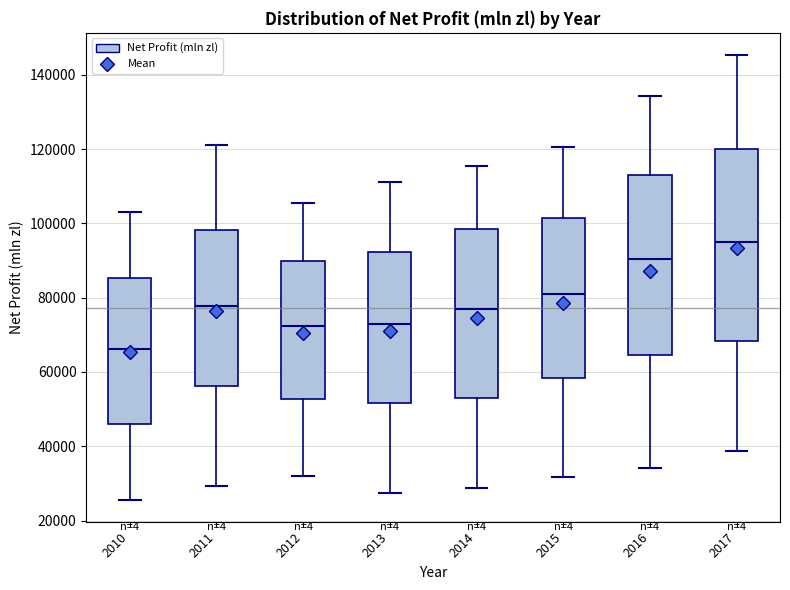

Which box is the tallest, from its lower edge to its upper edge?

2017